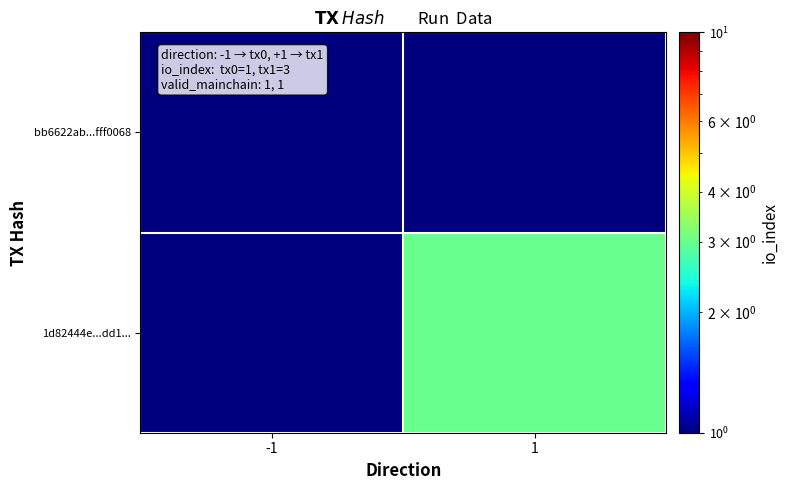

Which label corresponds to the largest value in the chart?

1